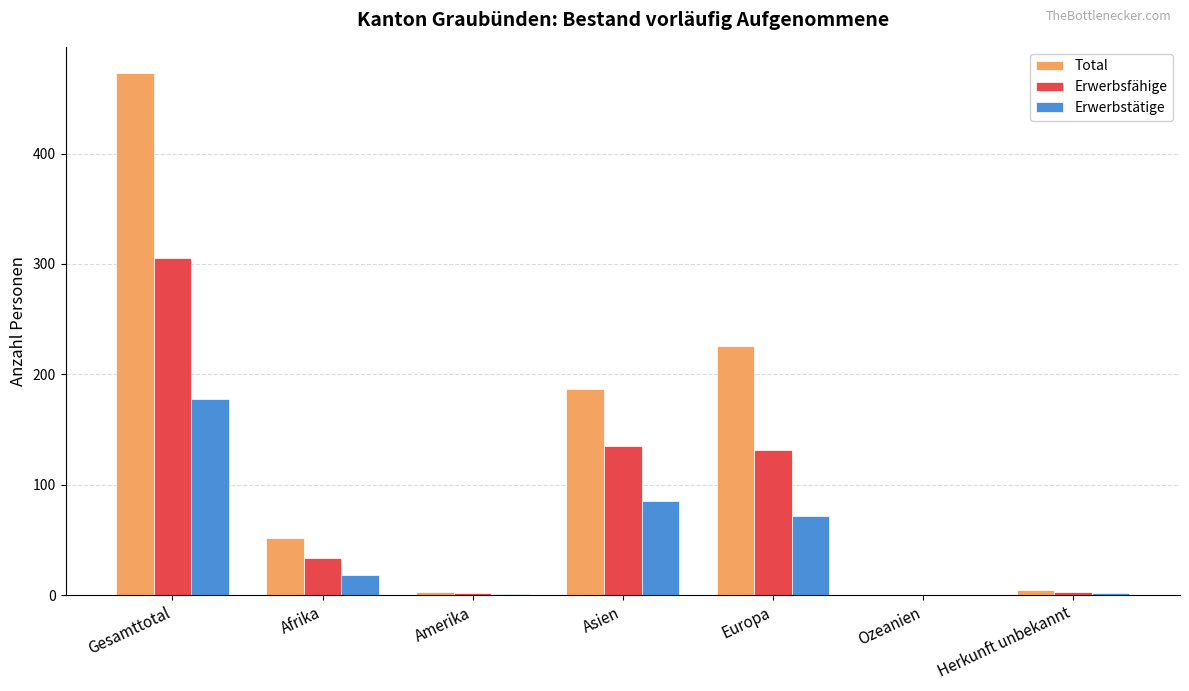

Which category has the highest value in the Erwerbsfähige series?

Gesamttotal